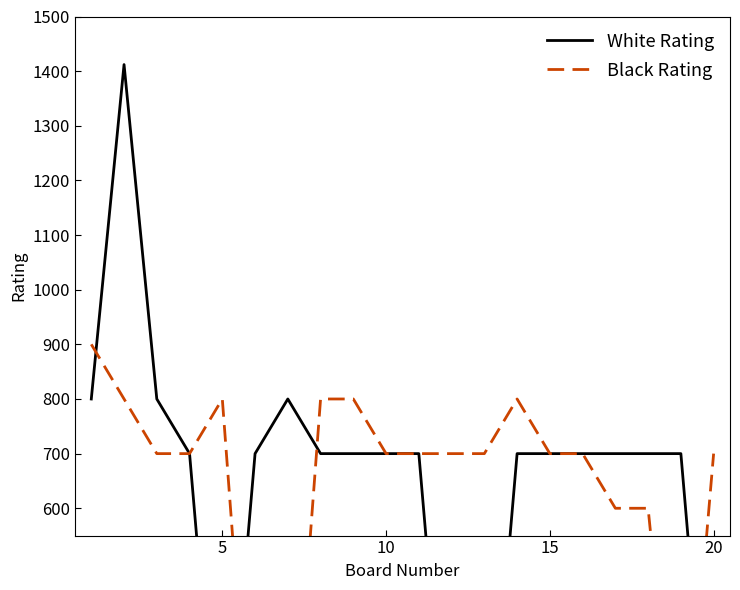

What is the highest value of the White Rating series?

1412